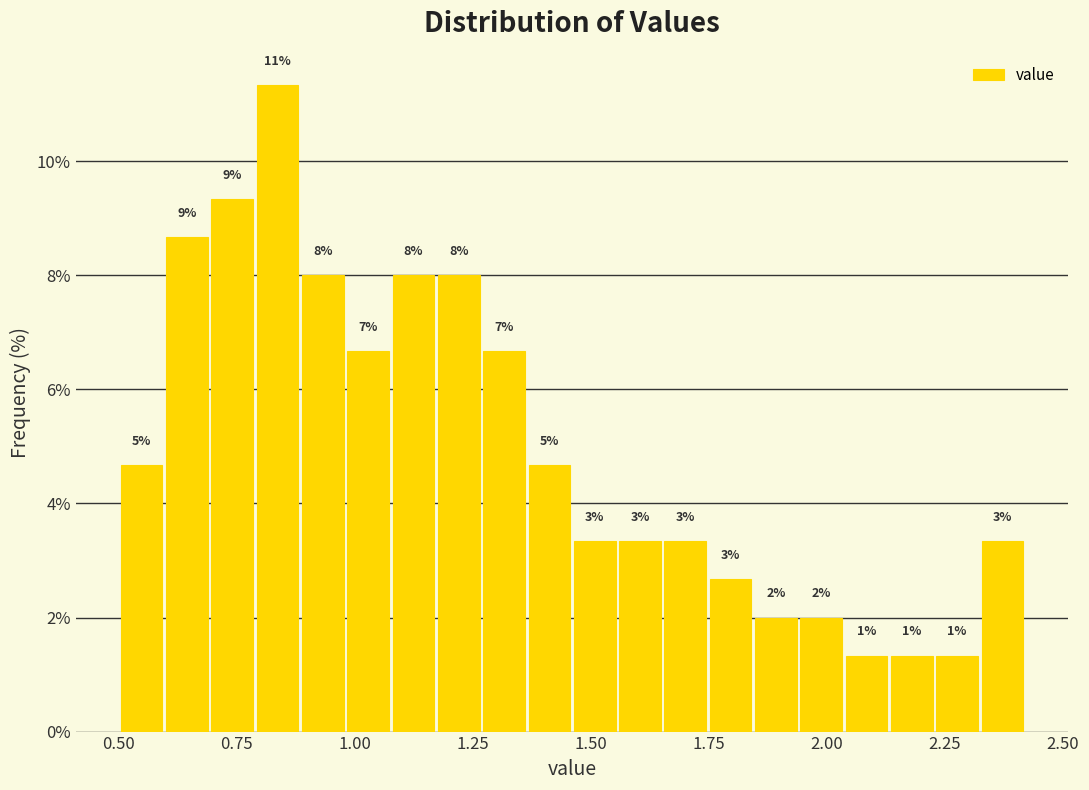

Around what value on the x-axis is the tallest bar? Give the approximate position of its centre, as read against the axis.

0.85